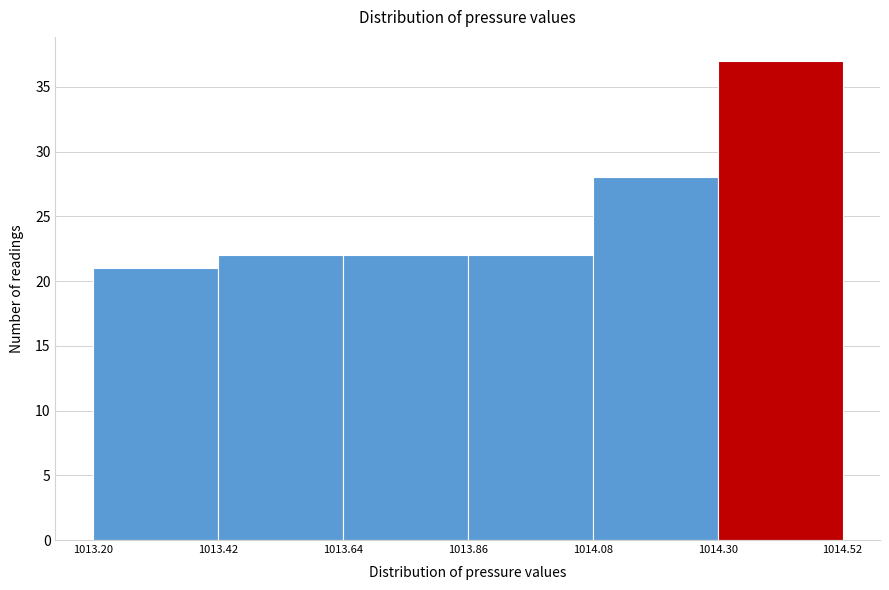

Reading left to right, transcribe this chart: for each bar, give the range it covers on the x-axis and its height. The values are not printed on the chart, so give them approximately, as read against the axis.

1013.20 to 1013.42: 21
1013.42 to 1013.64: 22
1013.64 to 1013.86: 22
1013.86 to 1014.08: 22
1014.08 to 1014.30: 28
1014.30 to 1014.52: 37